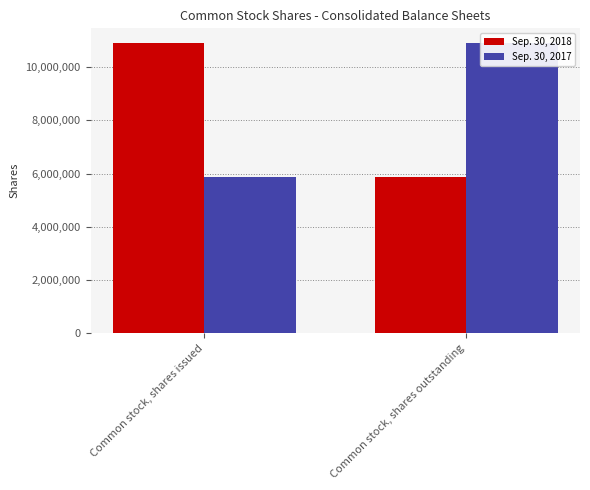

Which category has the highest value in the Sep. 30, 2018 series?

Common stock, shares issued